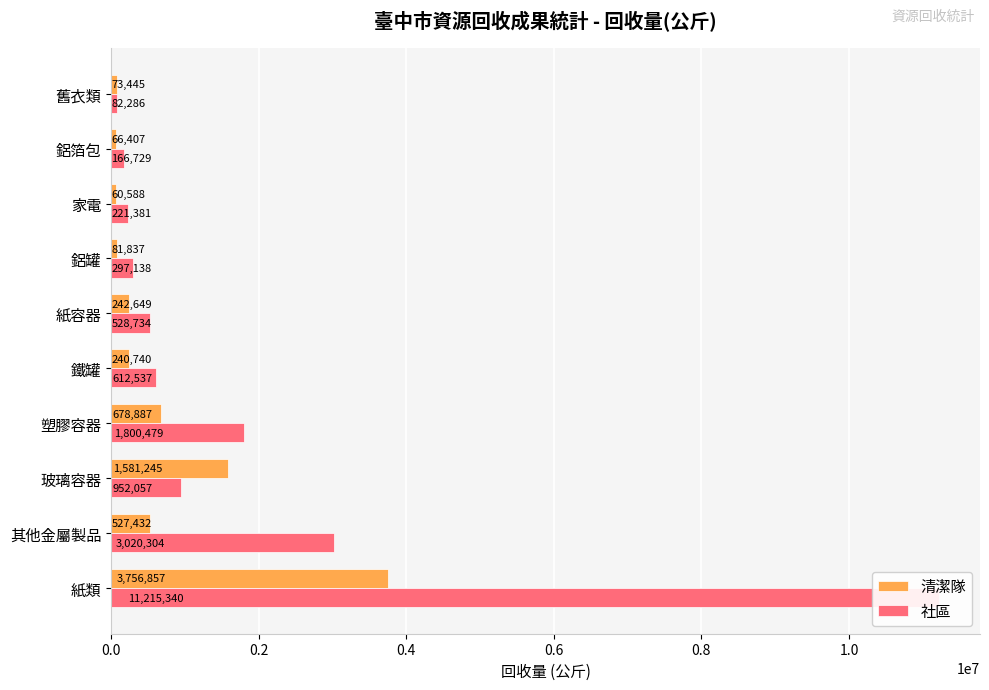

How many categories are shown in the chart?

10